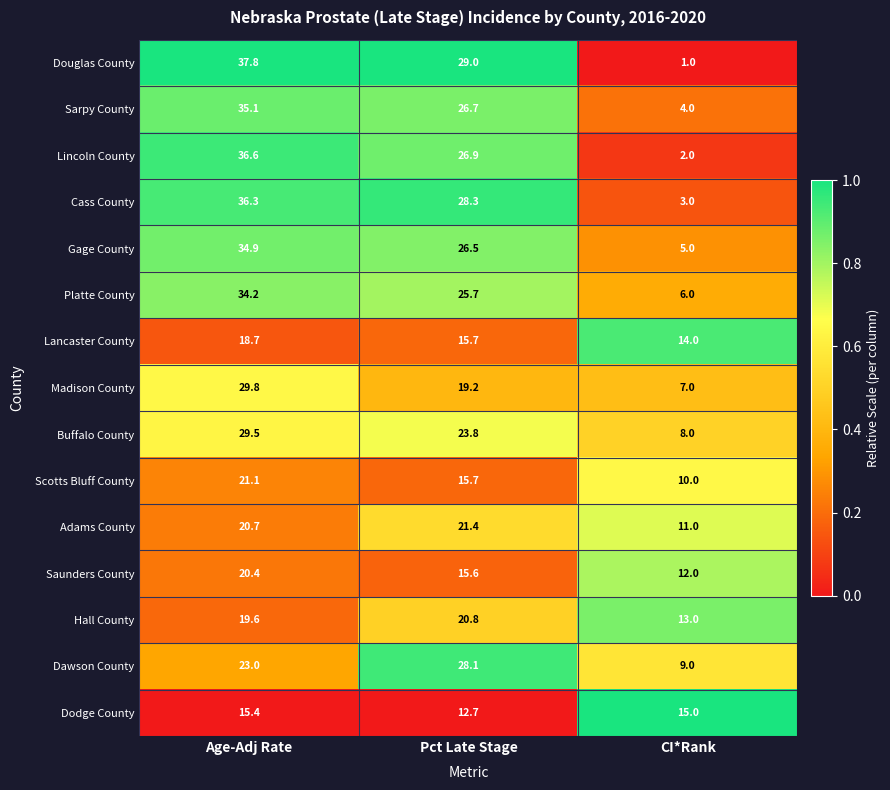

At which category is the sum across all series the highest?

Age-Adj Rate